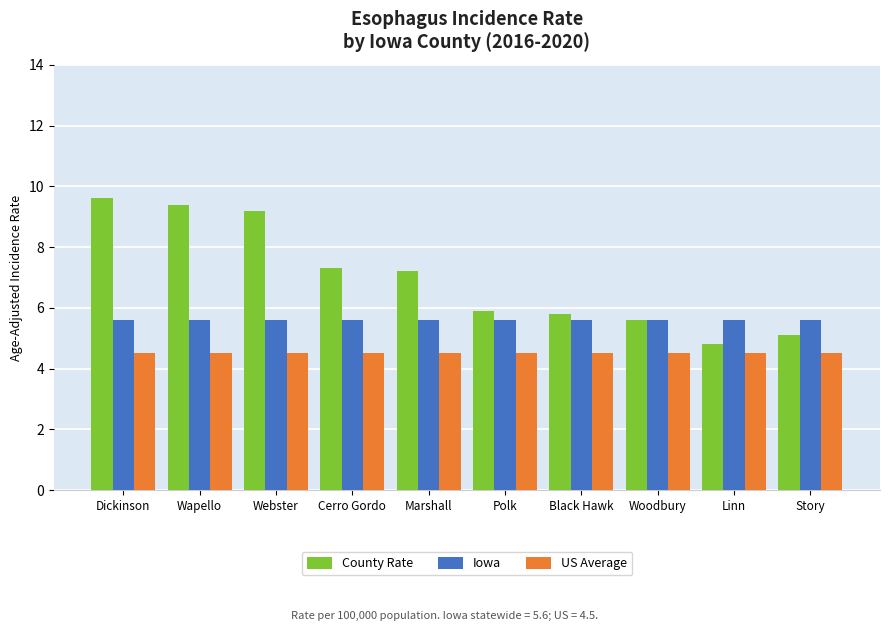

Which series has the widest spread of values?

County Rate